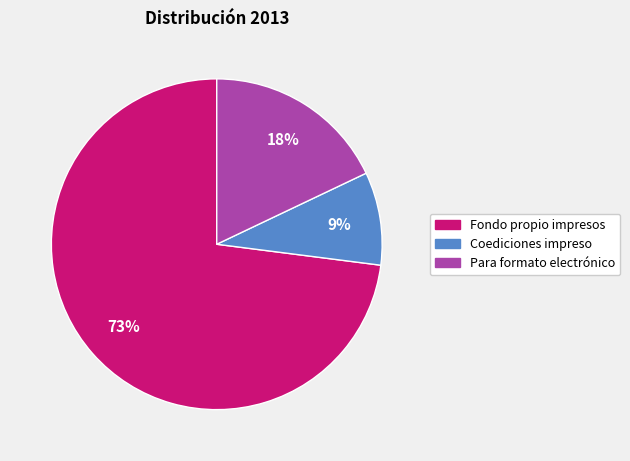

Is there any slice that represents more than half of the pie?

Yes